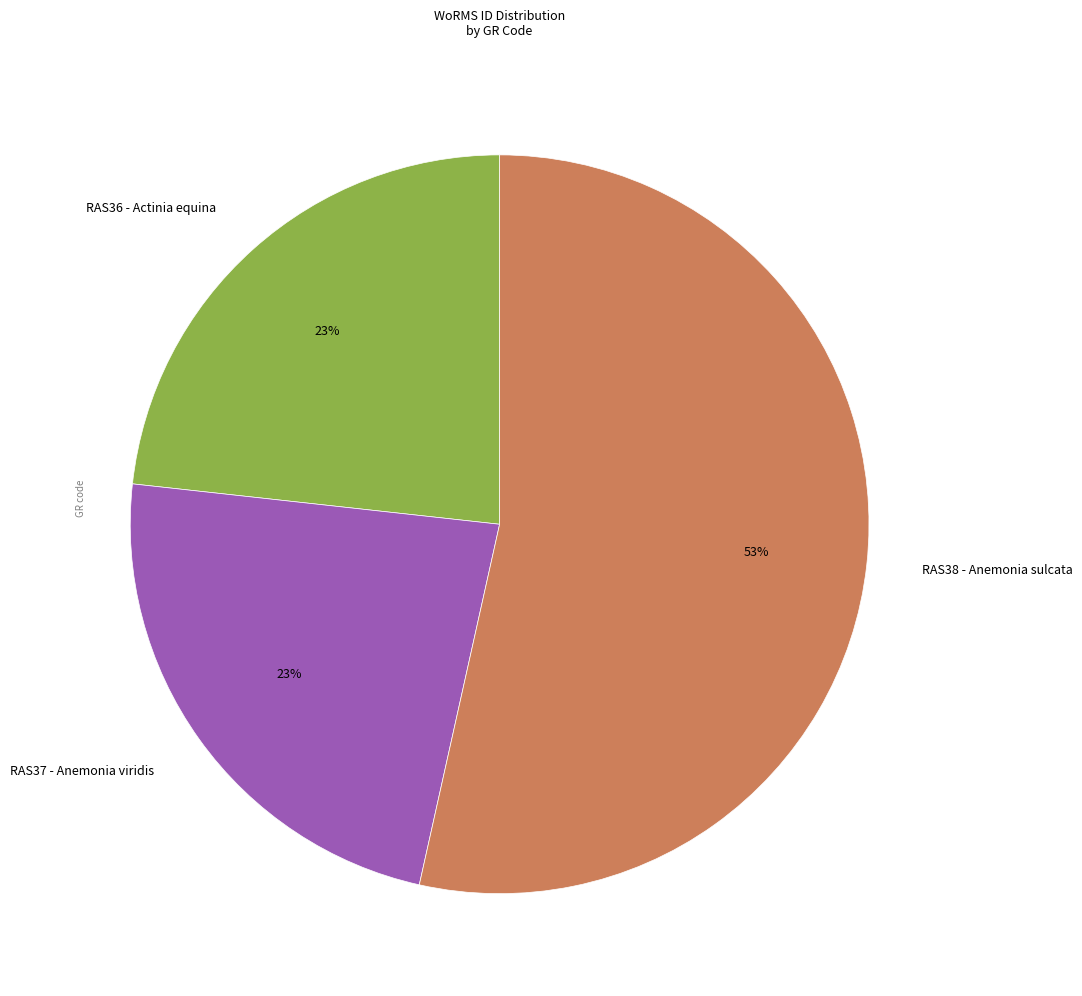

To the nearest percent, what is the difference between the largest and smallest slice percentages?

30%